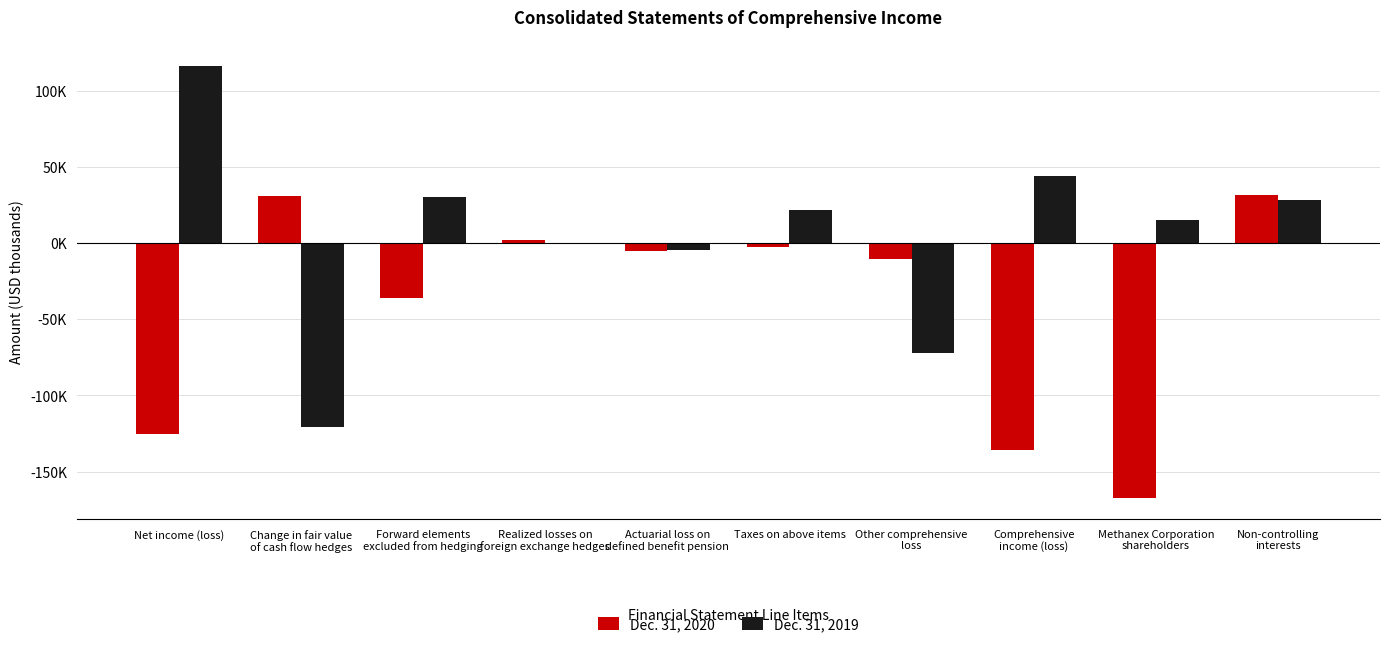

What is the difference between the Dec. 31, 2019 values at Net income (loss) and Actuarial loss on
defined benefit pension?

120845